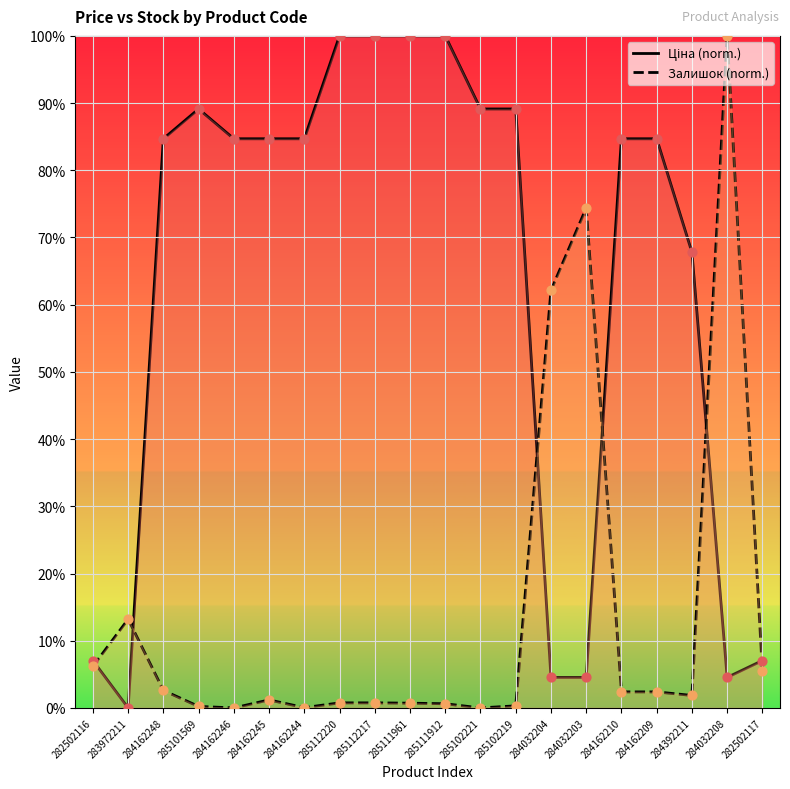

Is the value of Ціна (norm.) at 285102221 greater than the value of Залишок (norm.) at 284162246?

Yes